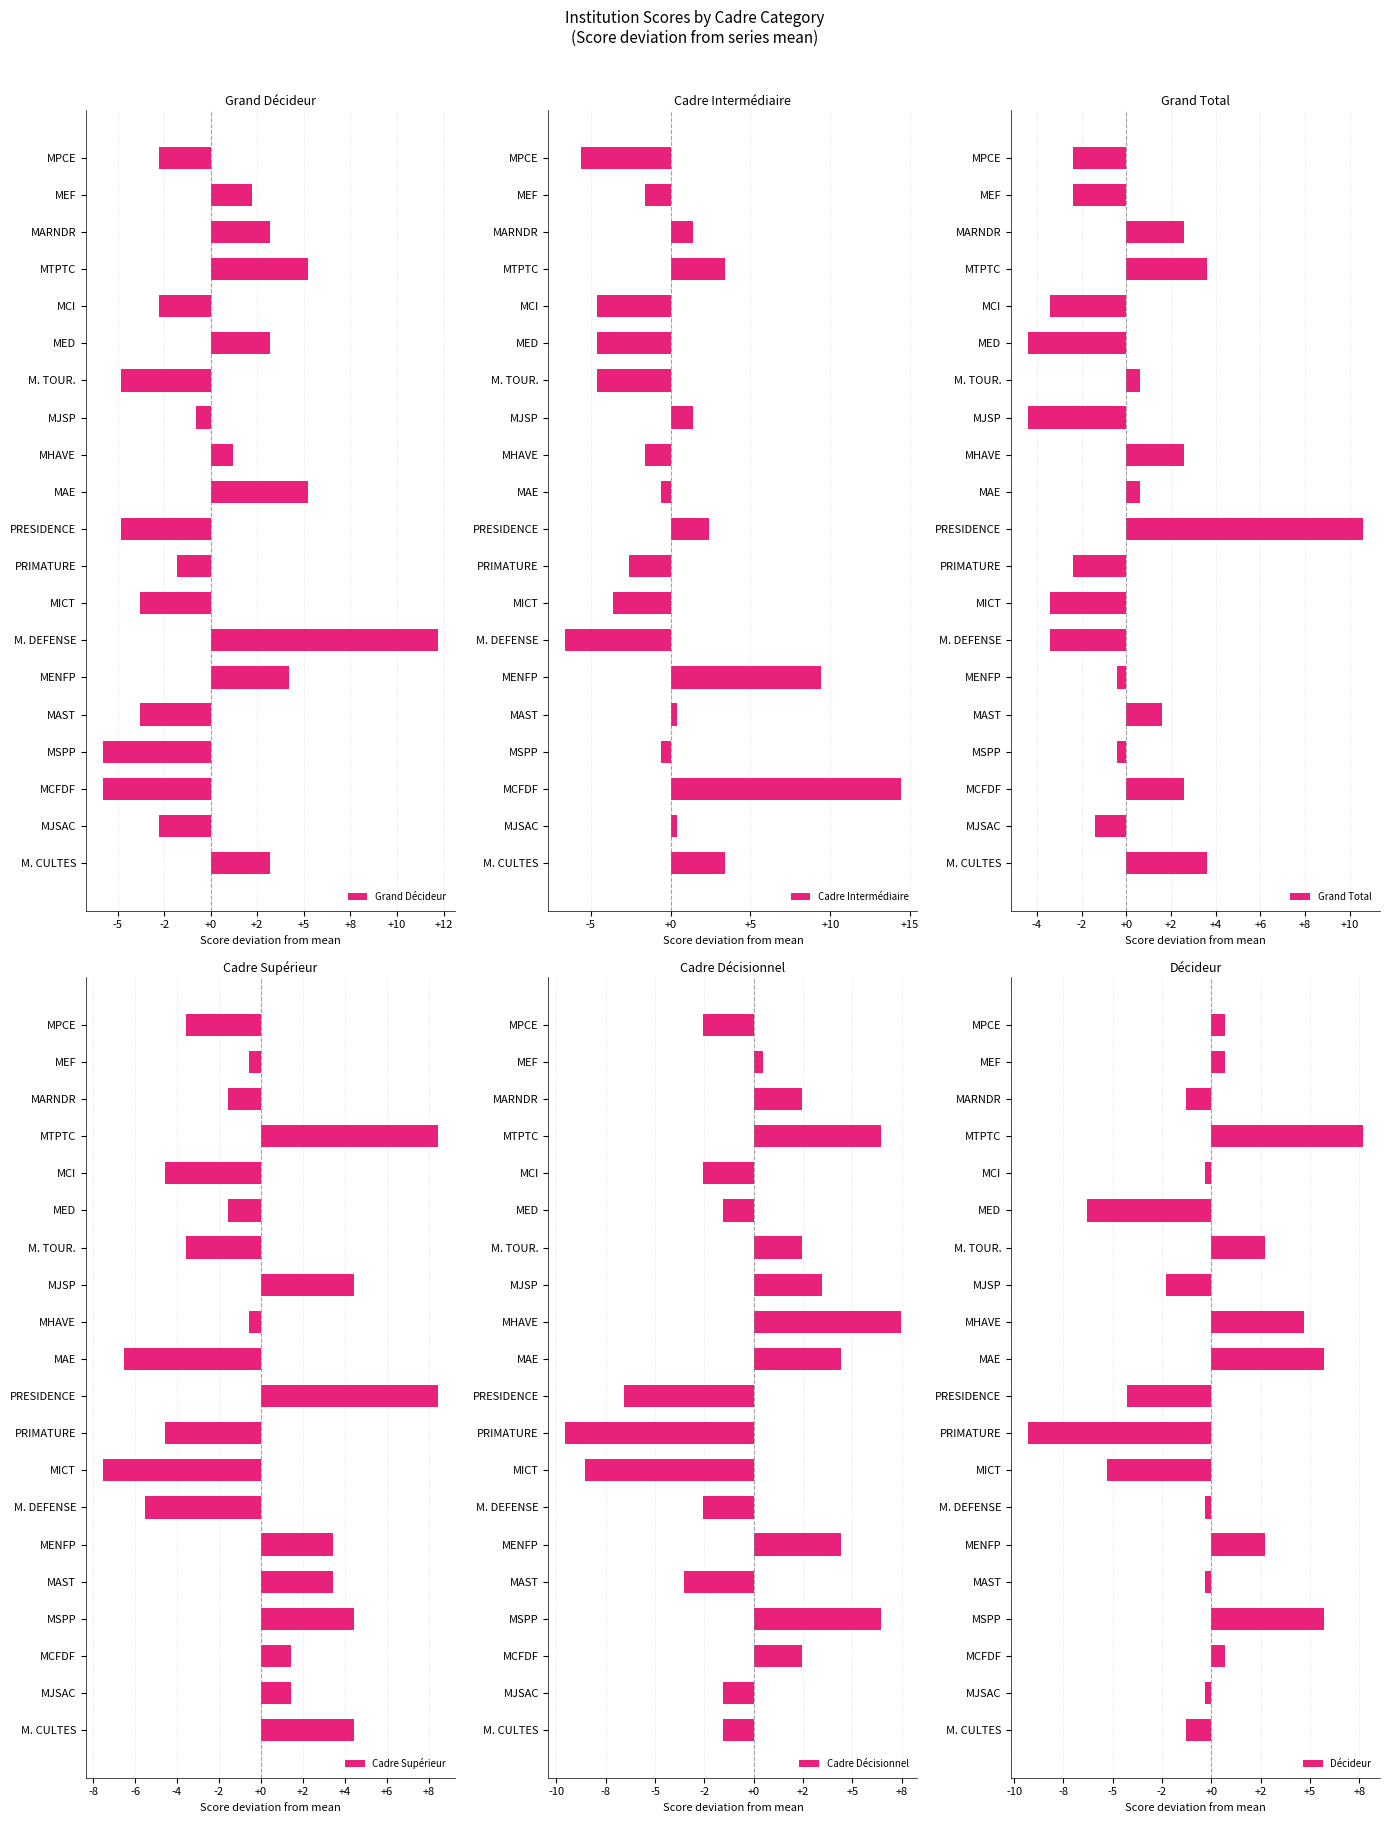

Is it true that Grand Total equals 1.9 at M. CULTES?

False